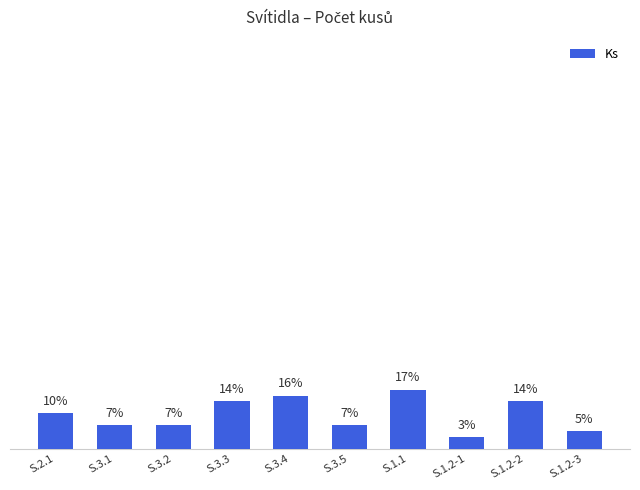

What is the smallest value displayed?

3.4